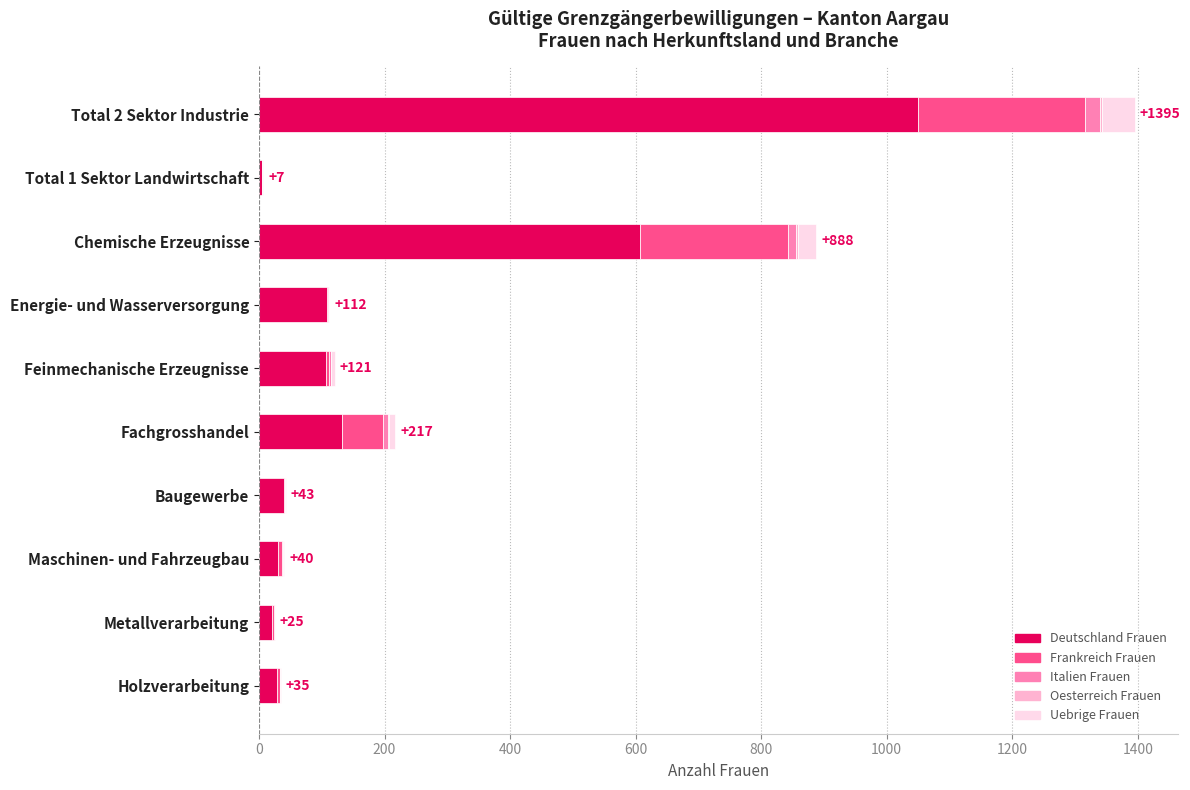

At which category is the sum across all series the highest?

Total 2 Sektor Industrie